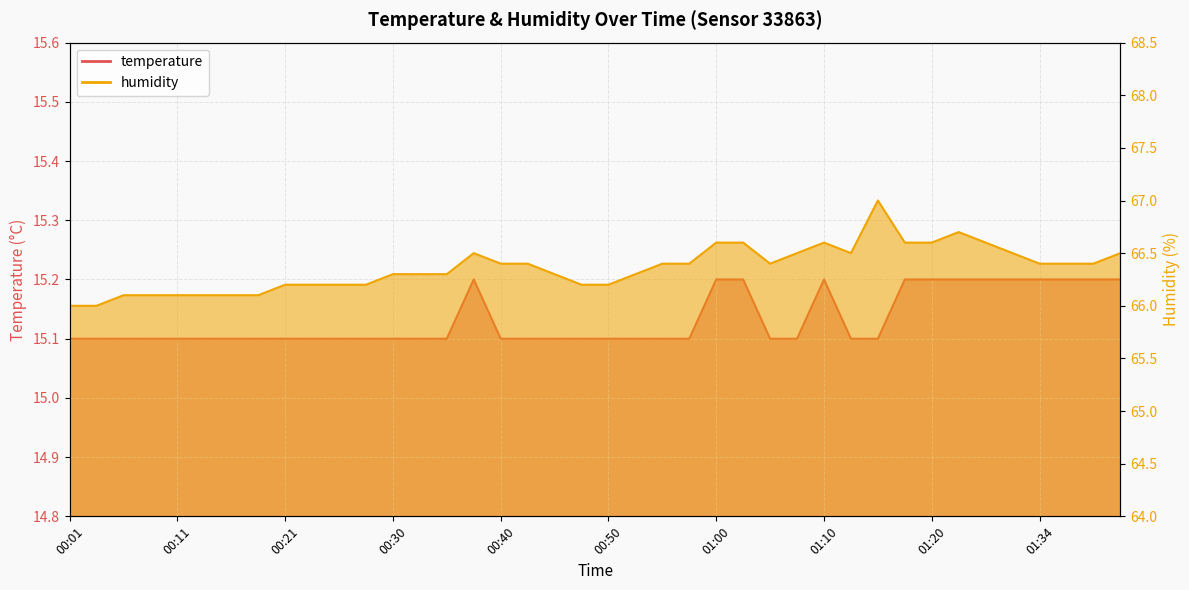

What are all the series names shown in the legend?

temperature, humidity